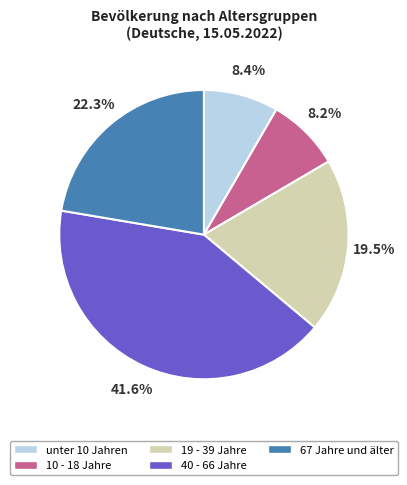

What is the largest slice in the pie chart?

40 - 66 Jahre